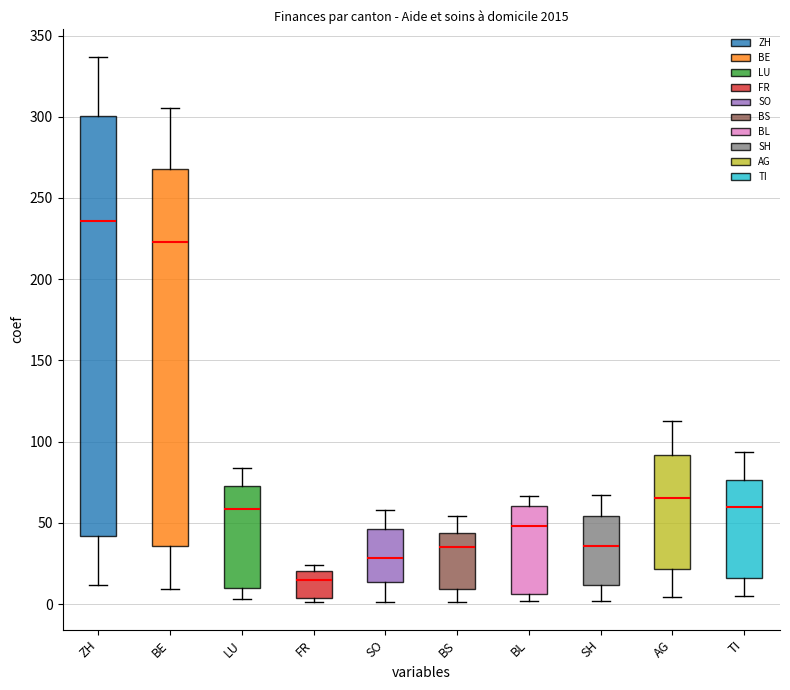

Reading left to right, read every box against the y-axis: the position of its median line, the range the box covers, and the ends of its whiskers. The values are not printed on the chart, so give them approximately, as read against the axis.

ZH: median 235, box 40 to 300, whiskers 10 to 335
BE: median 225, box 35 to 270, whiskers 10 to 305
LU: median 60, box 10 to 75, whiskers 5 to 85
FR: median 15, box 5 to 20, whiskers 0 to 25
SO: median 30, box 15 to 45, whiskers 0 to 60
BS: median 35, box 10 to 45, whiskers 0 to 55
BL: median 50, box 5 to 60, whiskers 0 to 65
SH: median 35, box 10 to 55, whiskers 0 to 65
AG: median 65, box 20 to 90, whiskers 5 to 115
TI: median 60, box 15 to 75, whiskers 5 to 95